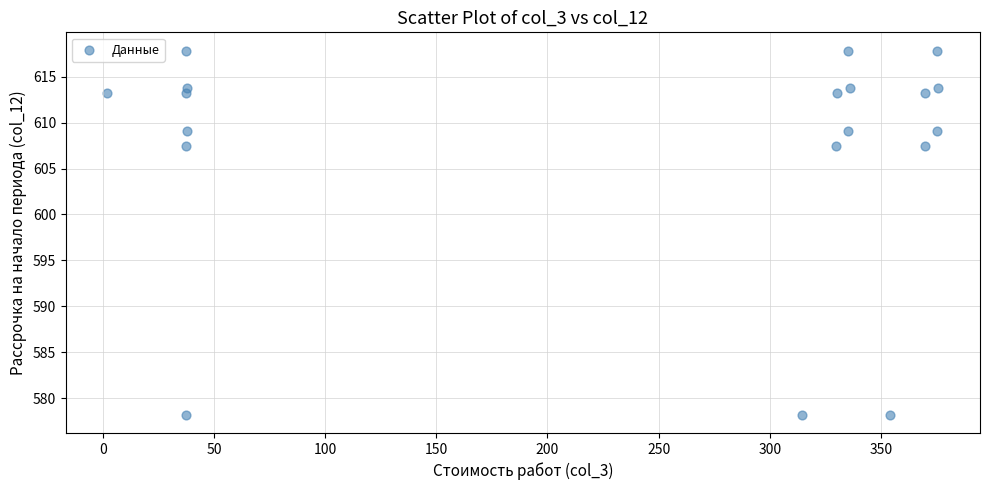

What is the range of X values (max minus min)?

373.8